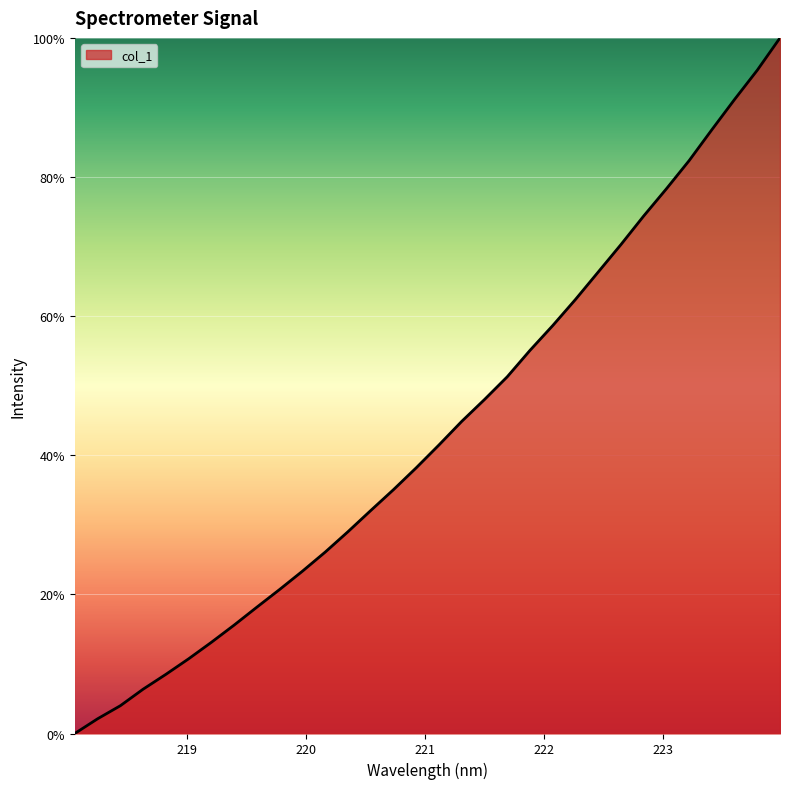

Does the chart have visible grid lines?

Yes